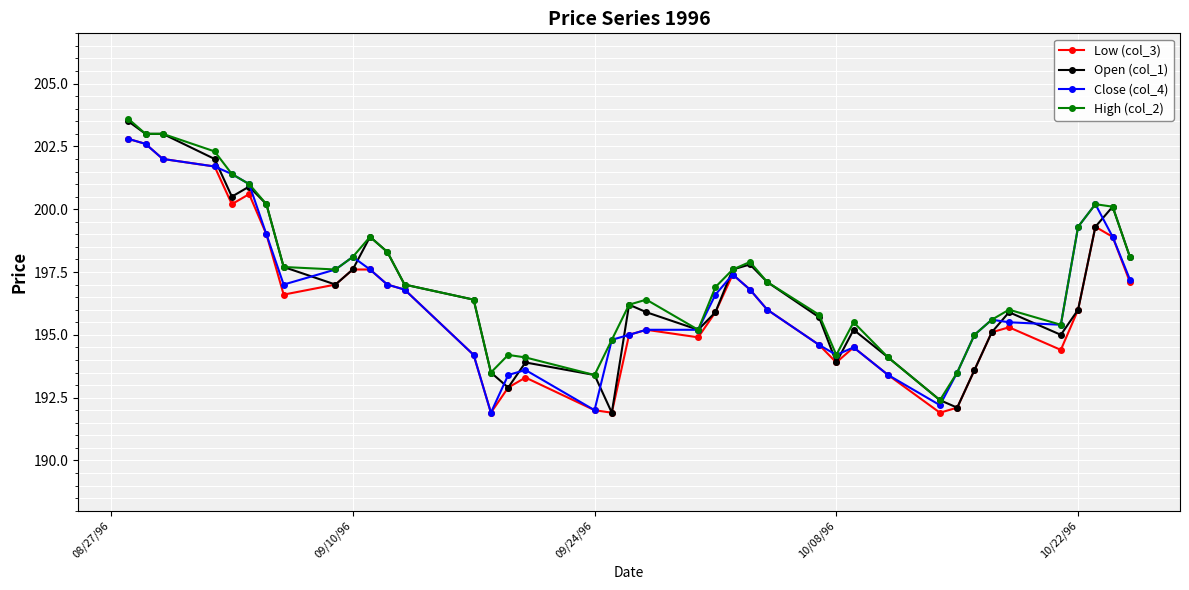

True or false: Open (col_1) has more than 1 points higher than both neighbors.

True